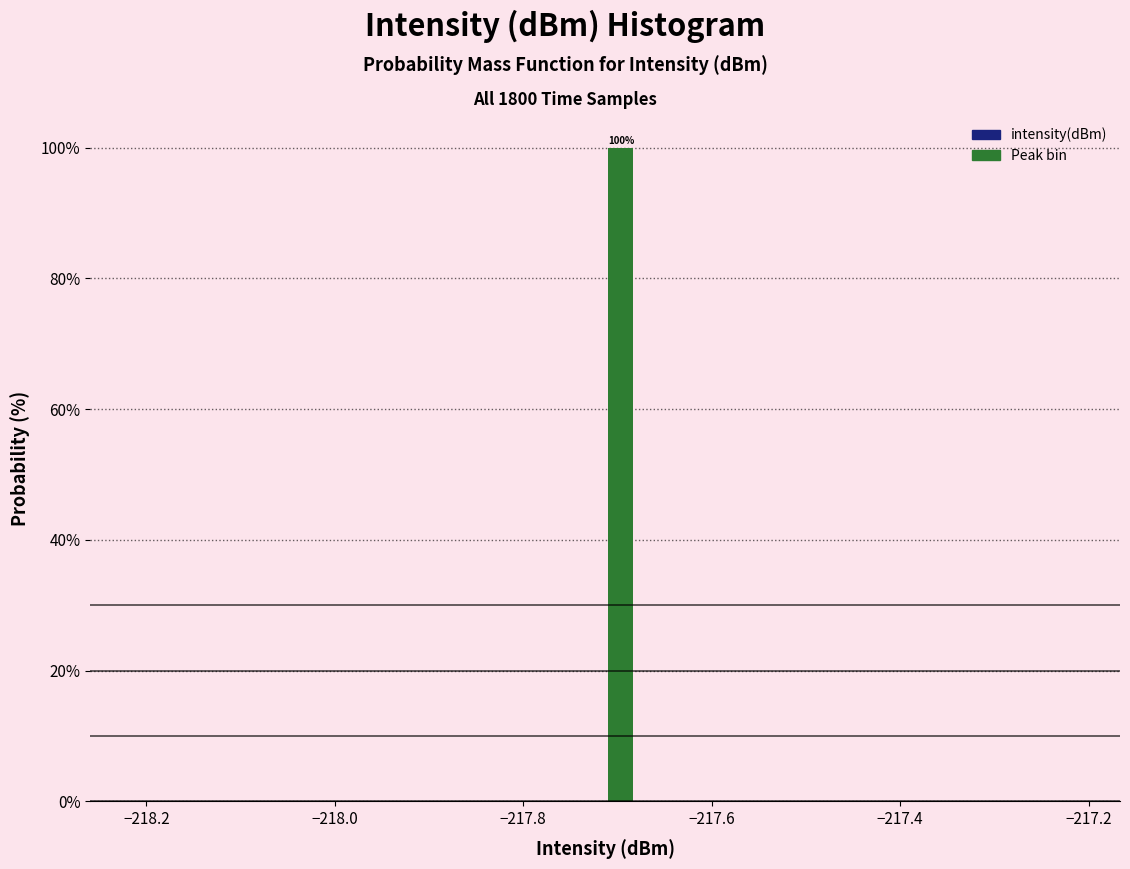

Around what value on the x-axis is the tallest bar? Give the approximate position of its centre, as read against the axis.

-217.70